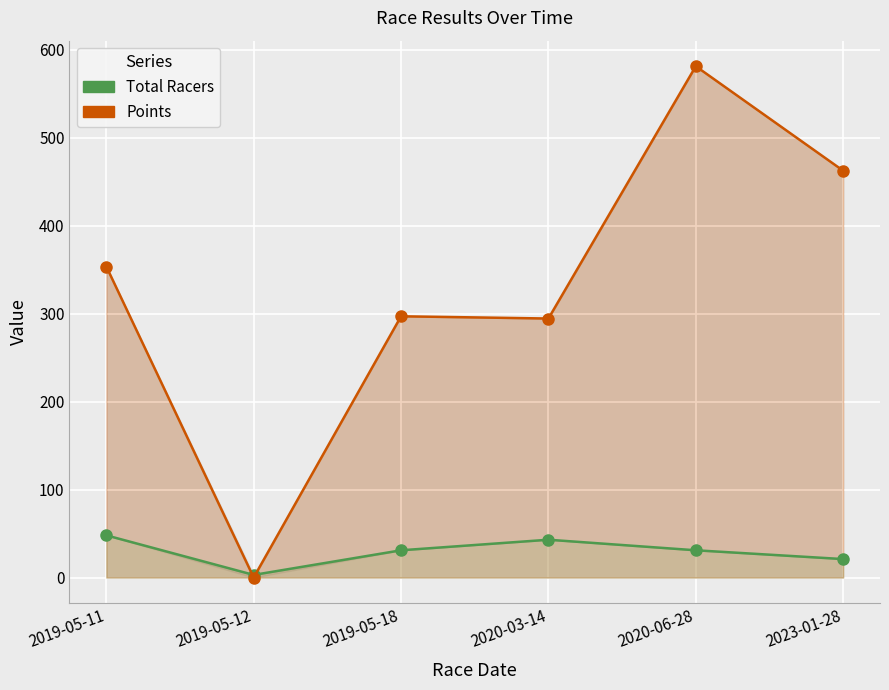

Reading left to right, extract all data points from this chart.

Points: 353.6	0.0	297.0	294.5	581.2	462.5
Total Racers: 48.0	3.0	31.0	43.0	31.0	21.0